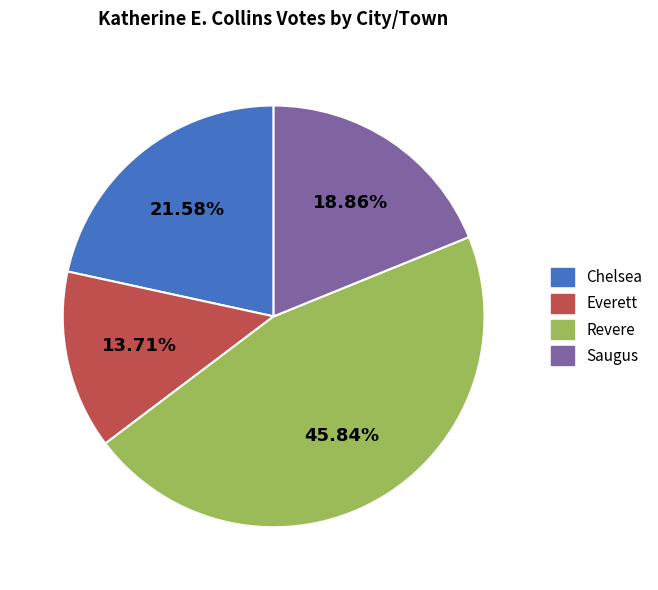

Does Chelsea represent more than half of the total?

No